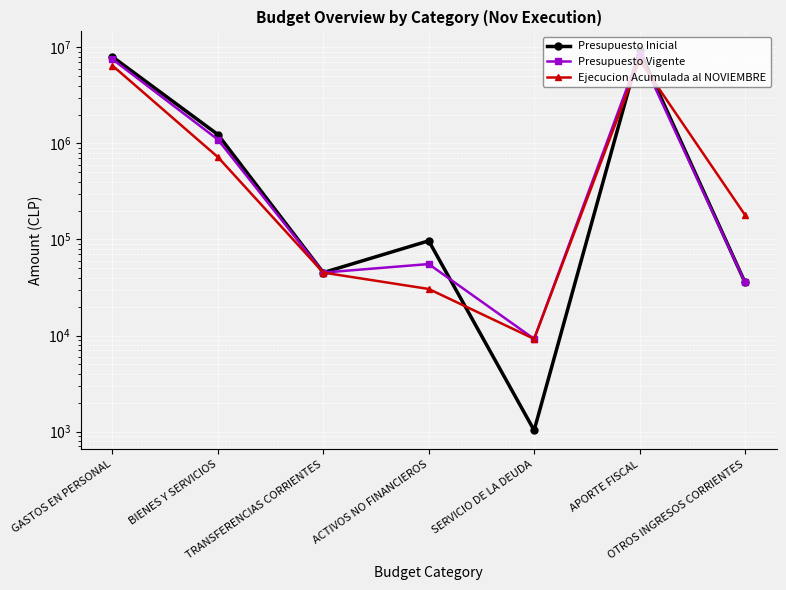

At which category does Presupuesto Inicial reach its first local peak?

ACTIVOS NO FINANCIEROS